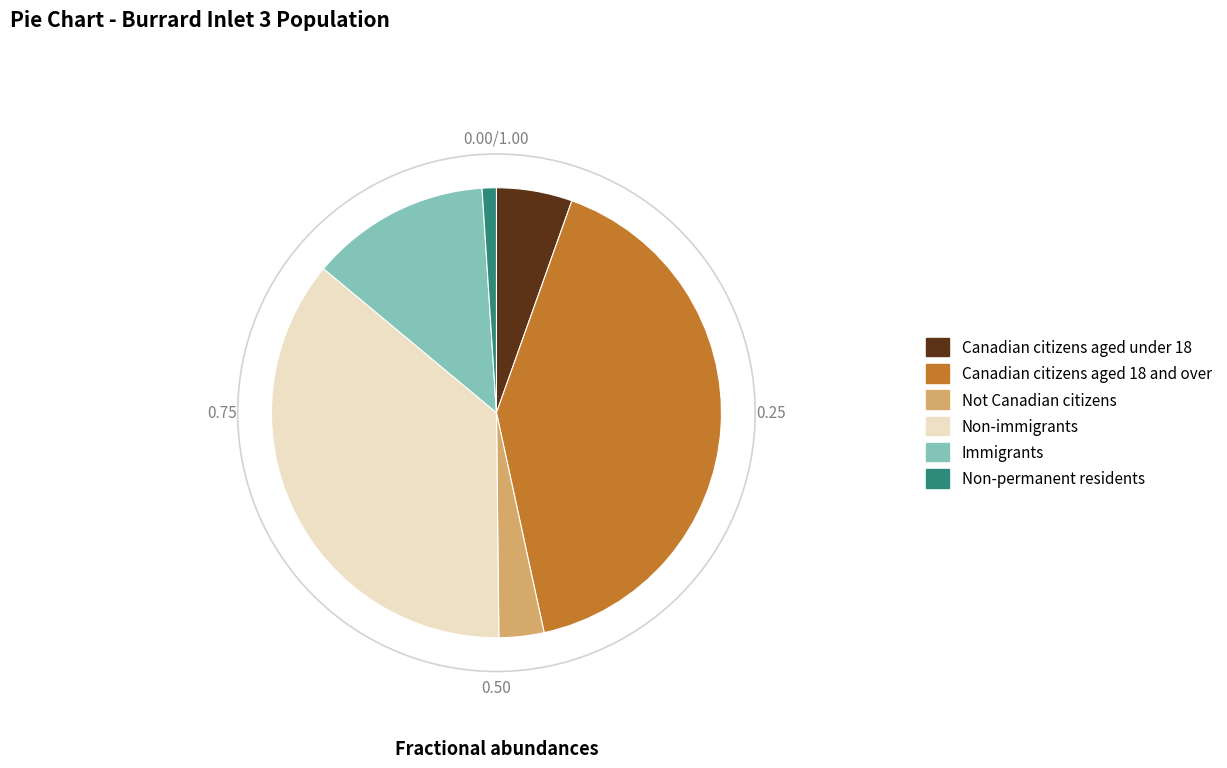

Combined, do Canadian citizens aged 18 and over and Immigrants account for over 50%?

Yes